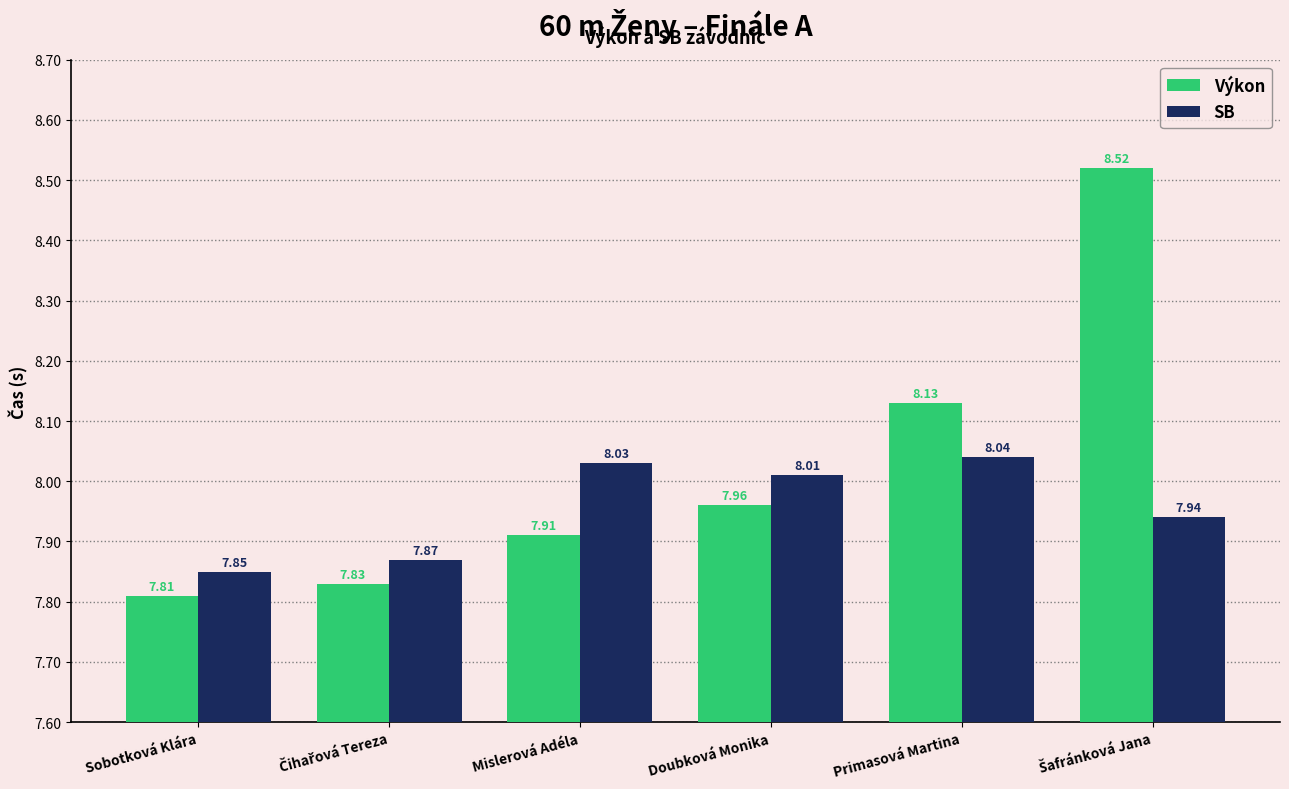

Which series has the largest range (max minus min)?

Výkon